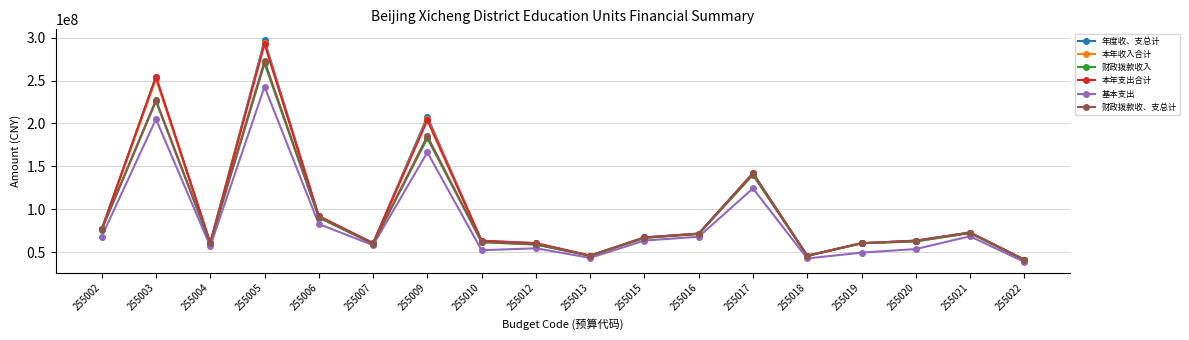

What is the value of the 财政拨款收入 point at the 17th from the left?

72522089.3